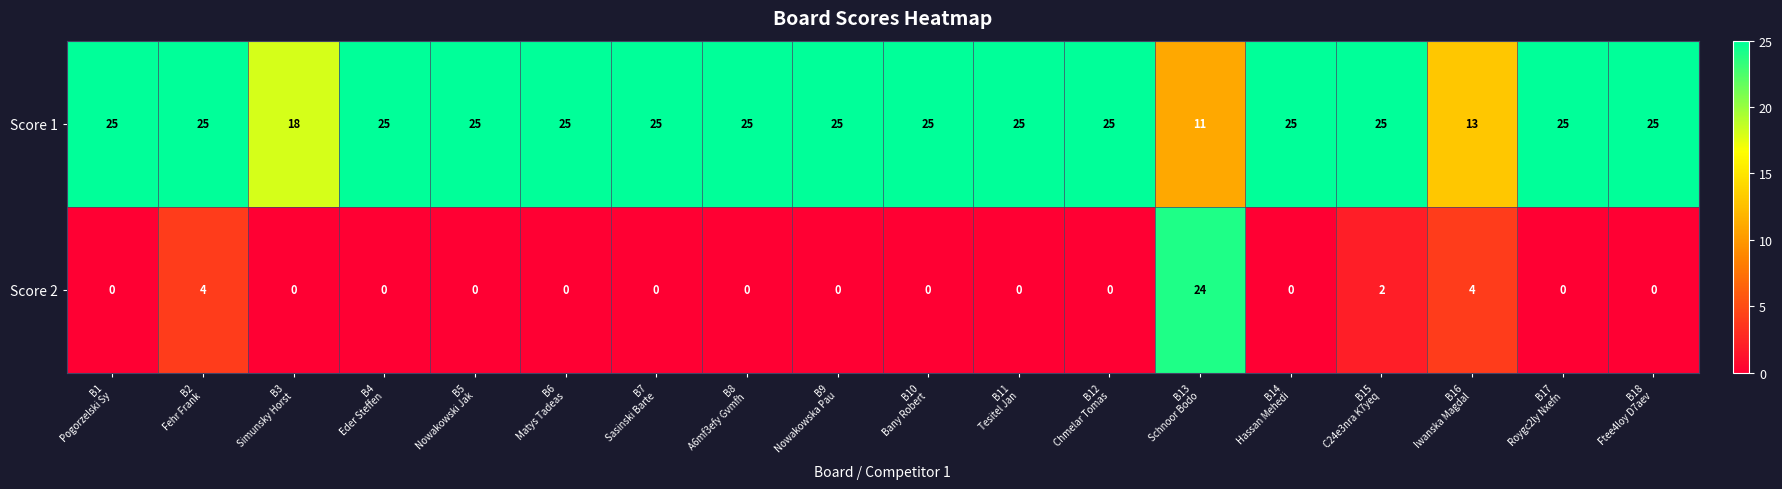

How many data points in Score 1 are less than 25?

3